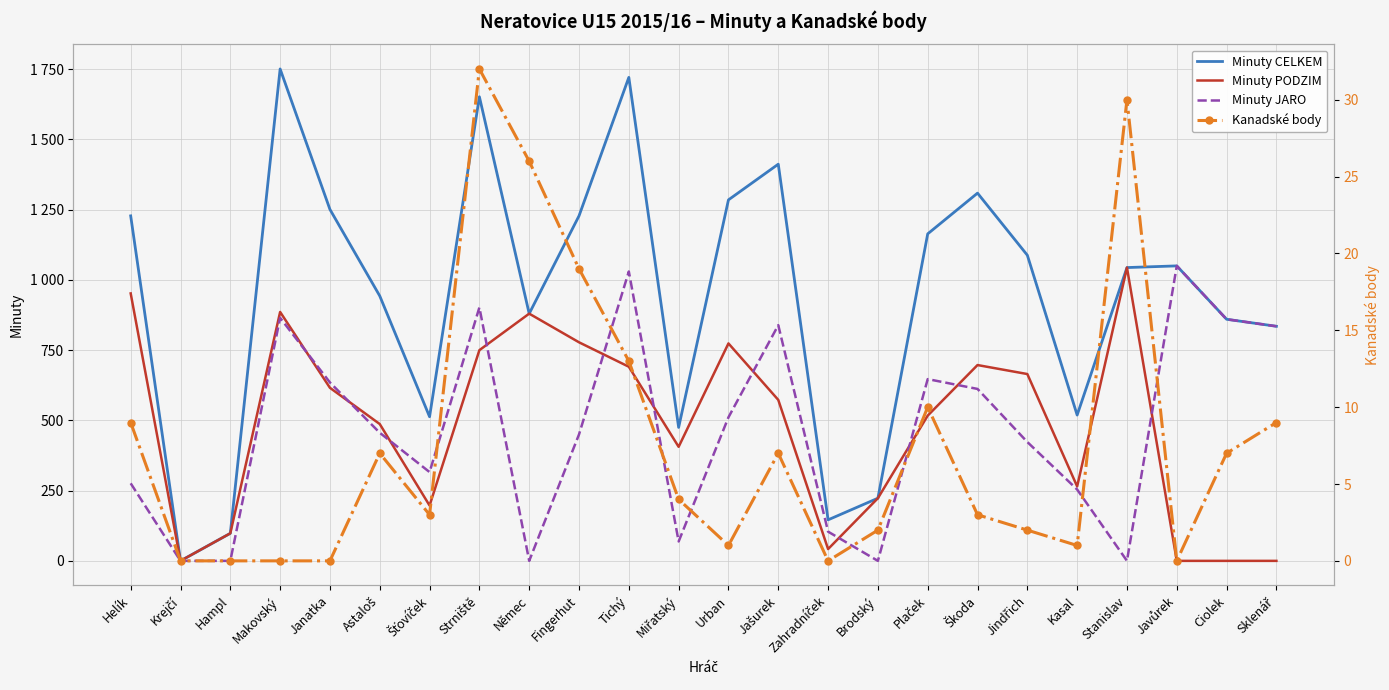

List the labels in order of Minuty JARO value, largest first.

Javůrek, Tichý, Strniště, Makovský, Ciolek, Jašurek, Sklenář, Plaček, Janatka, Škoda, Urban, Astaloš, Fingerhut, Jindřich, Šťovíček, Helík, Kasal, Zahradníček, Miřatský, Krejčí, Hampl, Němec, Brodský, Stanislav